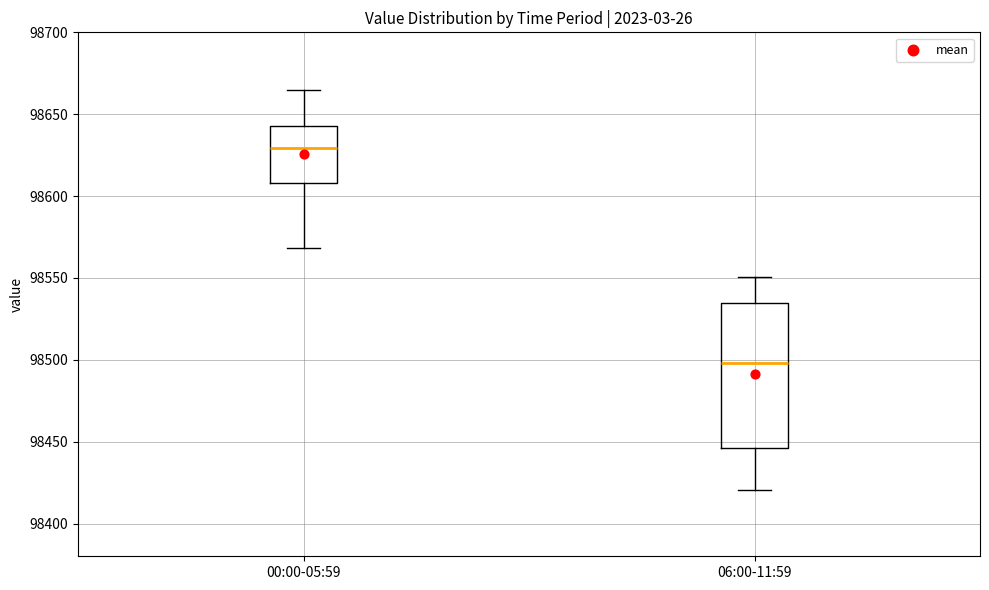

Where does the upper whisker of the box for 00:00-05:59 end on the y-axis? The values are not printed on the chart, so give them approximately, as read against the axis.

98665